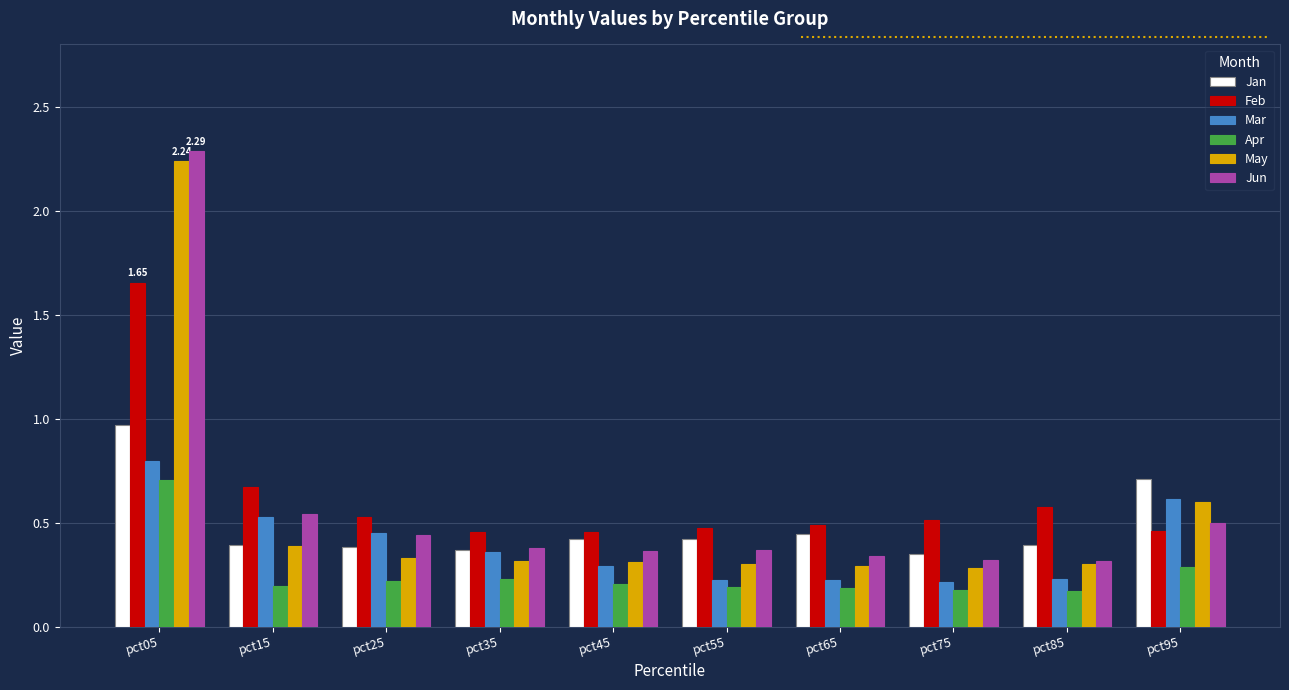

What are all the series names shown in the legend?

Jan, Feb, Mar, Apr, May, Jun